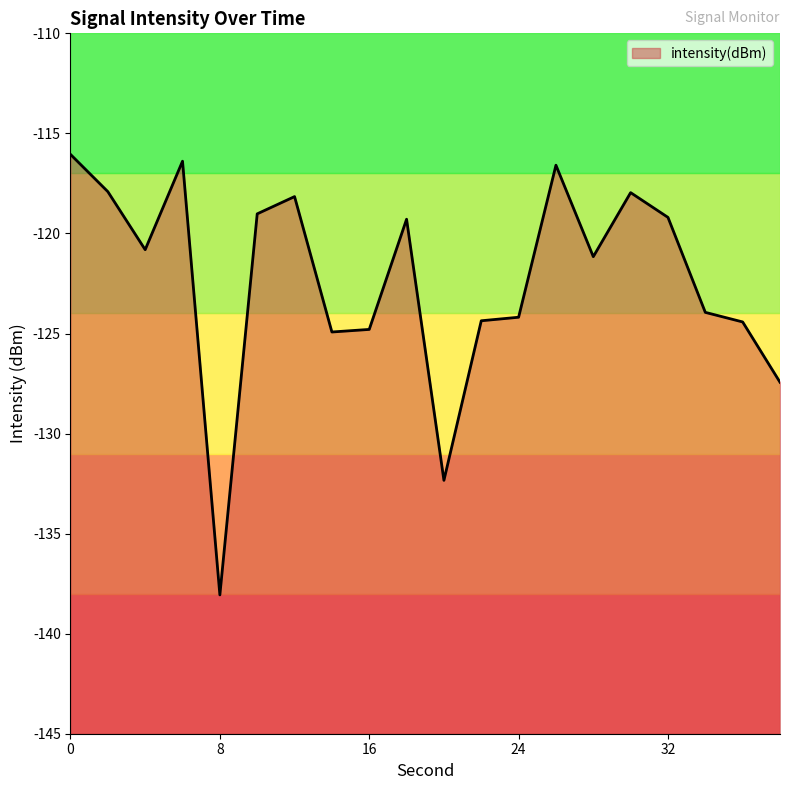

Does the chart have visible grid lines?

No